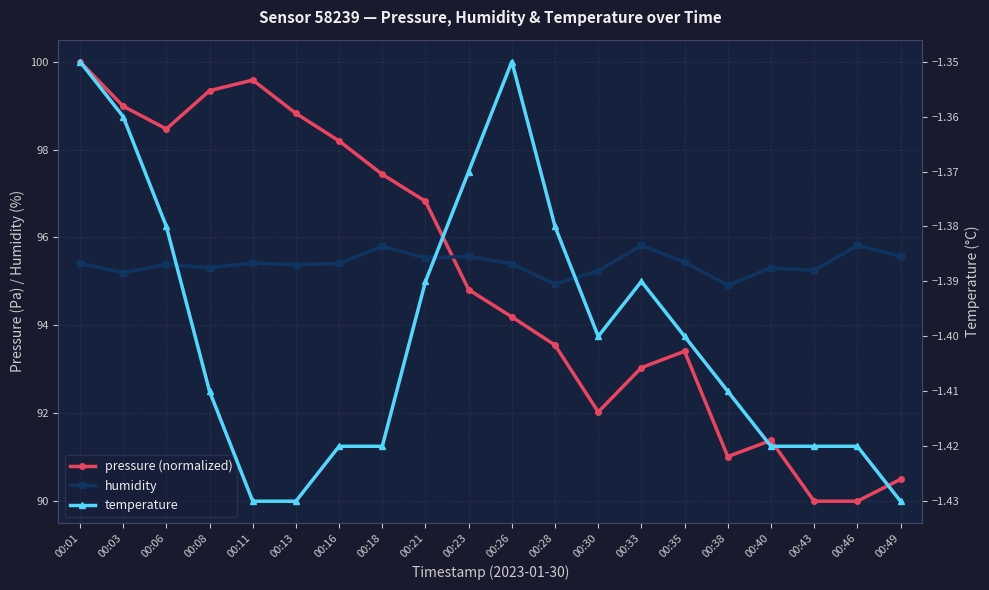

What is the value of the temperature point at the 9th from the left?

-1.4